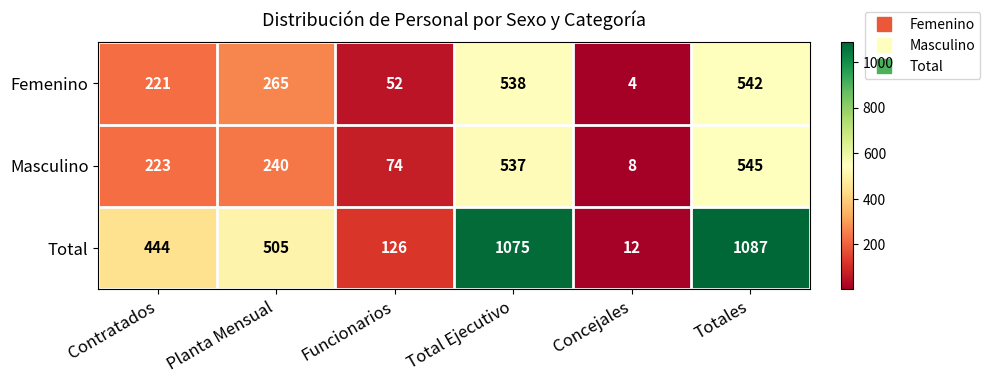

List the series in order of their peak value, lowest first.

Femenino, Masculino, Total